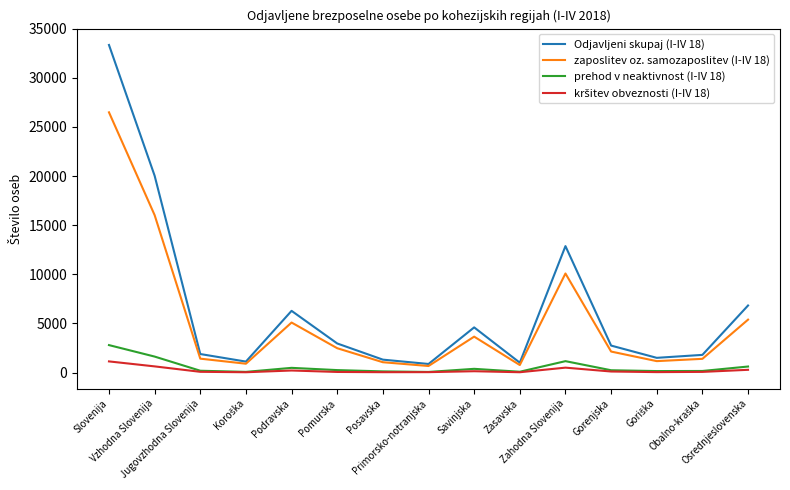

What is the difference between the prehod v neaktivnost (I-IV 18) values at Savinjska and Podravska?

100